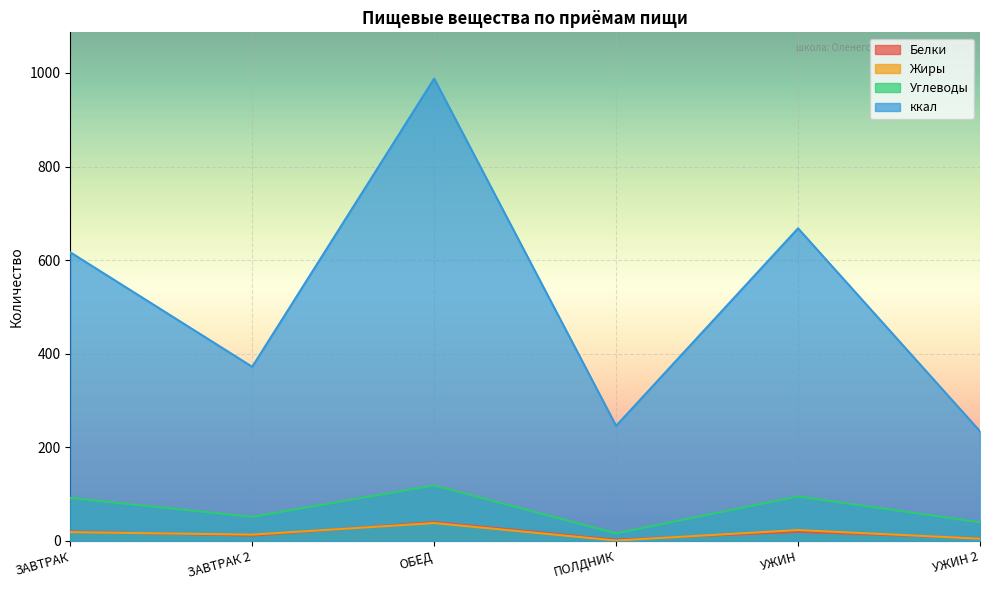

Reading left to right, transcribe all the data shown in this chart.

Белки: 20.1	11.6	40.4	2.6	19.9	5.8
Жиры: 19.0	13.6	38.4	1.0	23.3	5.0
Углеводы: 91.9	51.6	118.8	16.4	95.2	40.0
ккал: 616.7	372.1	987.8	246.0	667.9	234.4